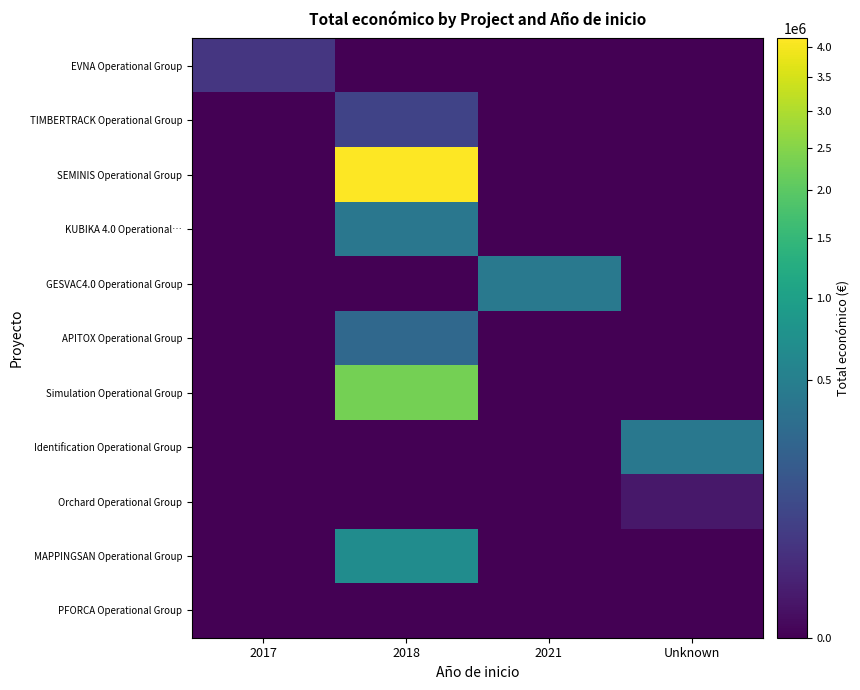

Which label corresponds to the smallest value in the chart?

2018